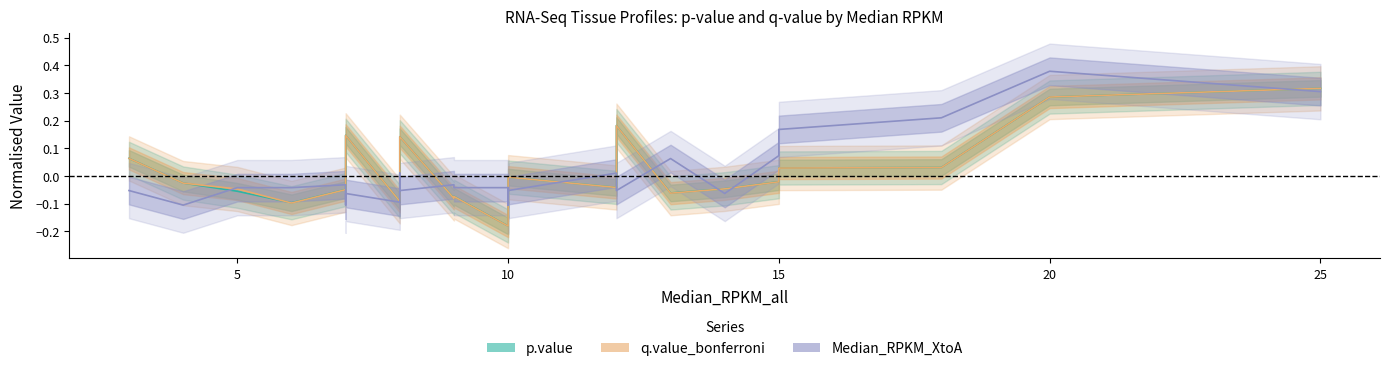

At which label does p.value first exceed 0?

3